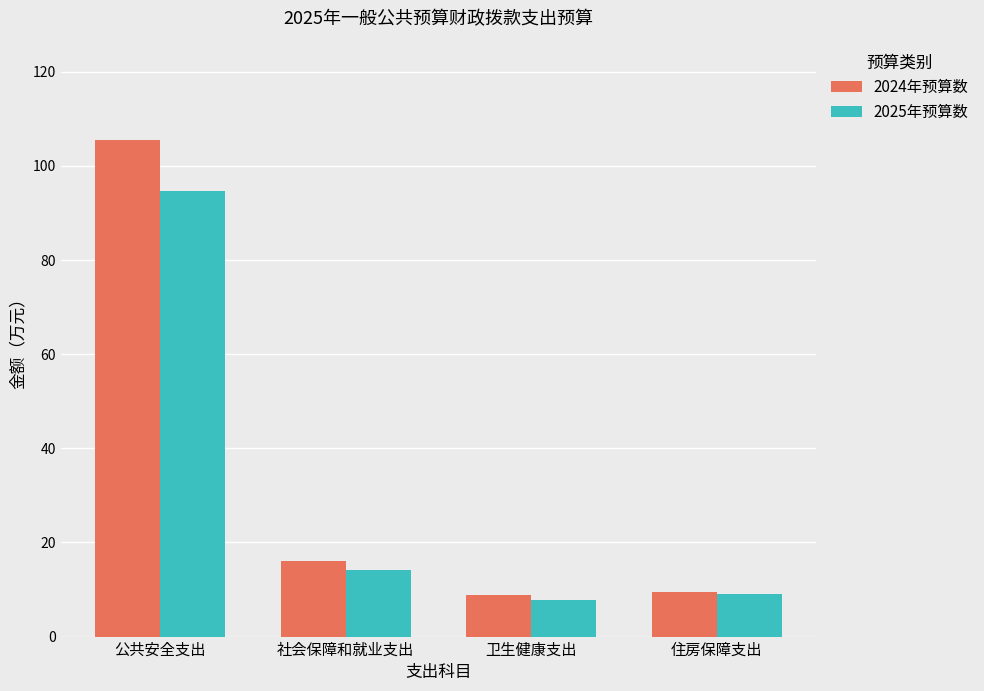

Which category has the highest value in the 2024年预算数 series?

公共安全支出